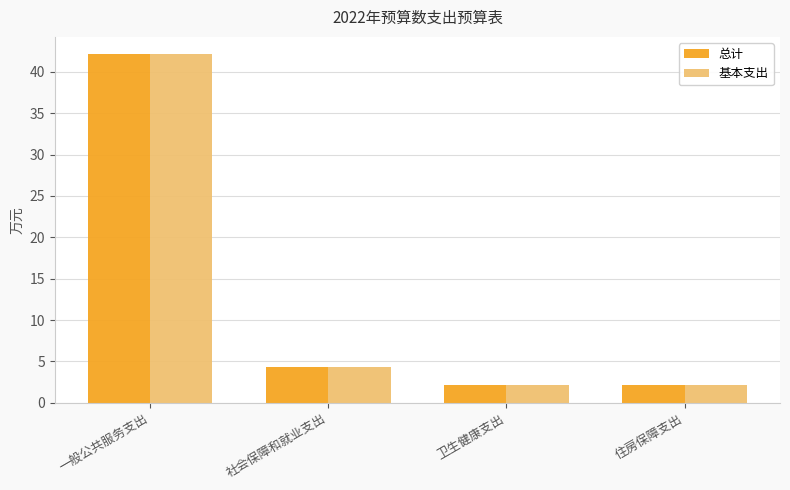

The 基本支出 series shows 4.3 at 社会保障和就业支出. True or false?

True